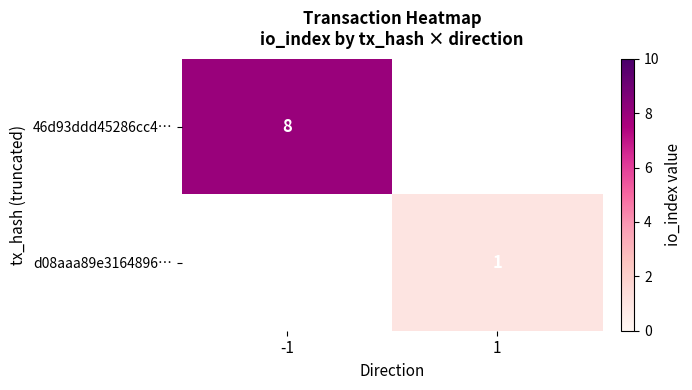

What is the smallest value displayed?

1.0